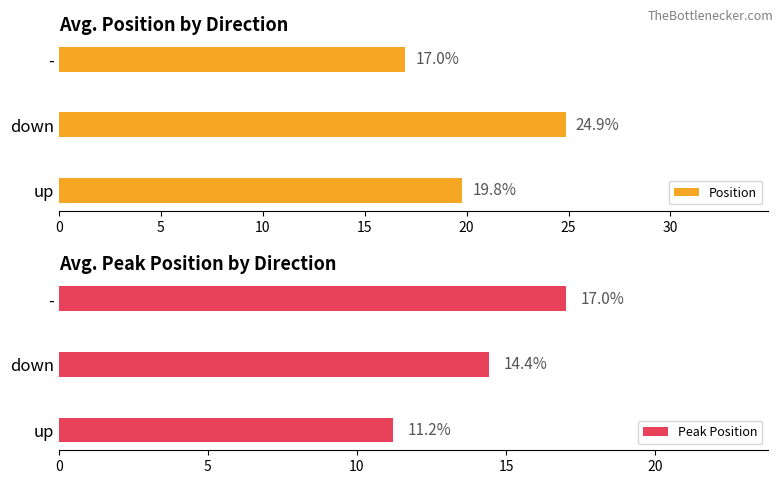

The value of Position at - is 17.0. True or false?

True